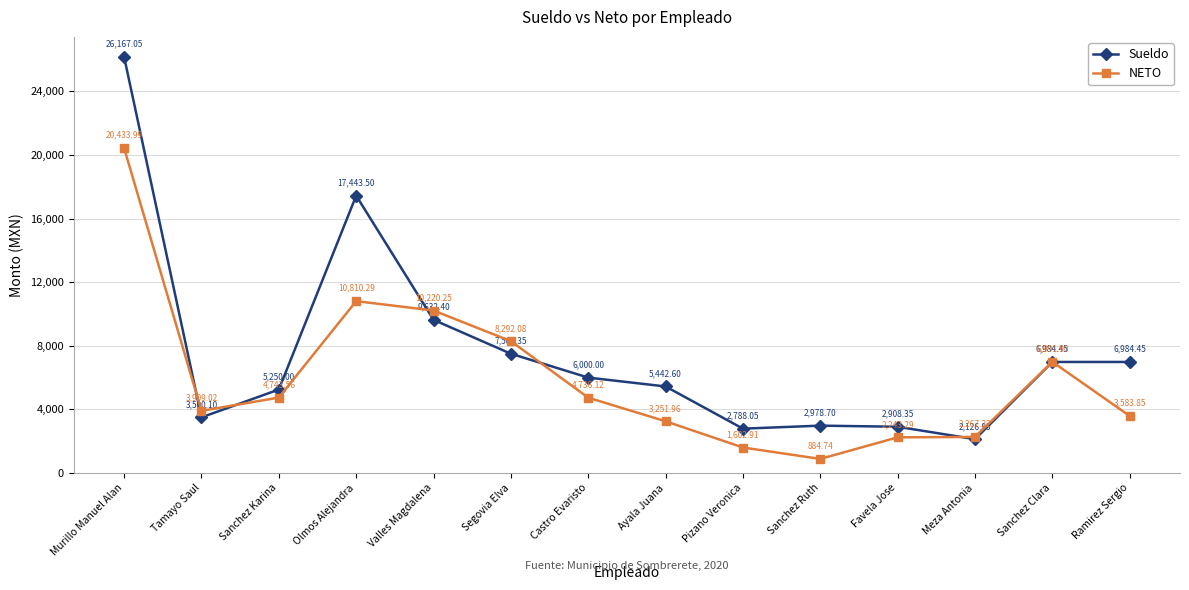

At Tamayo Saul, list the series in order from smallest to largest.

Sueldo, NETO